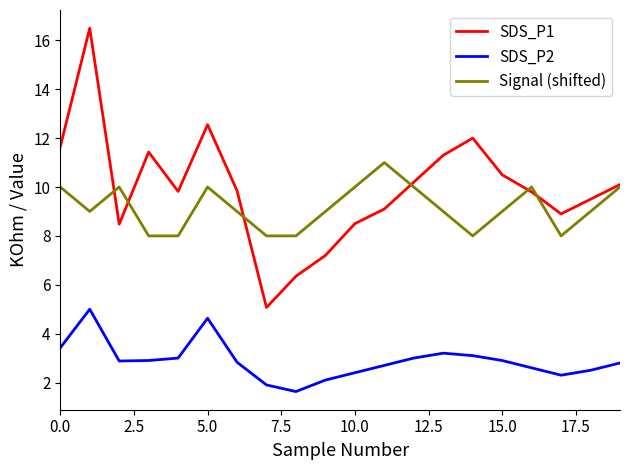

Does the chart have visible grid lines?

No